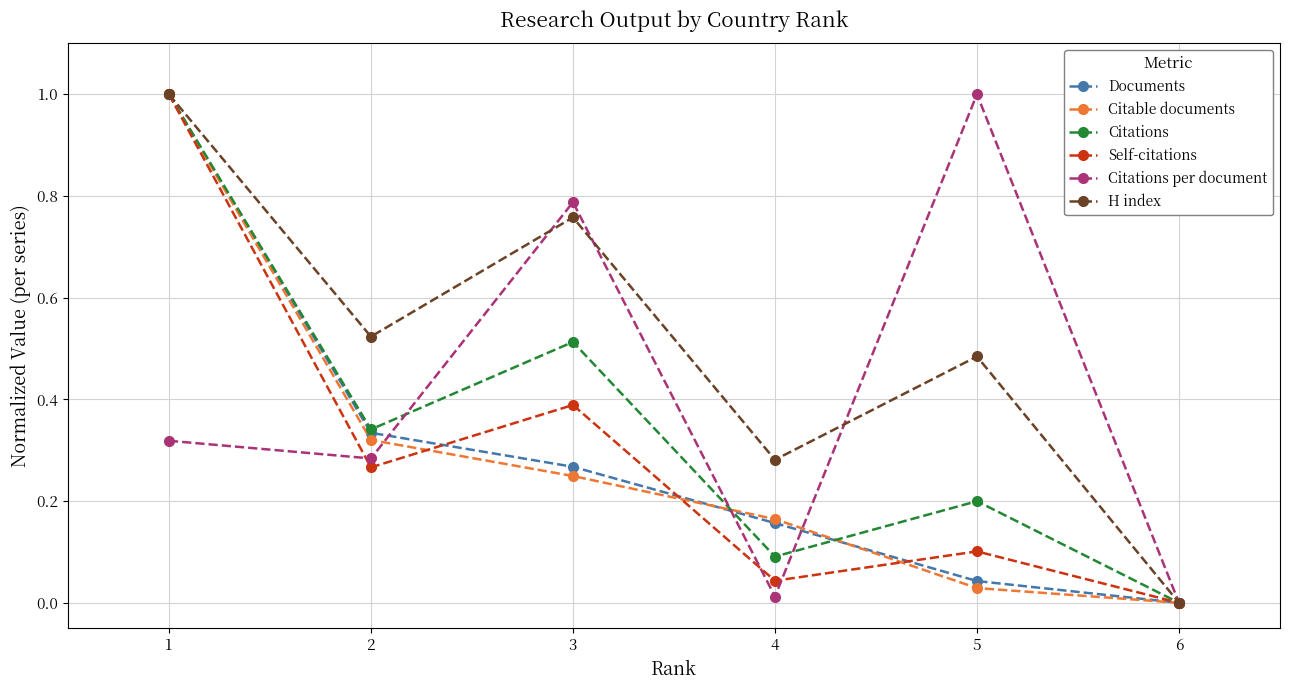

Between 2 and 6, which series saw the biggest shift?

H index